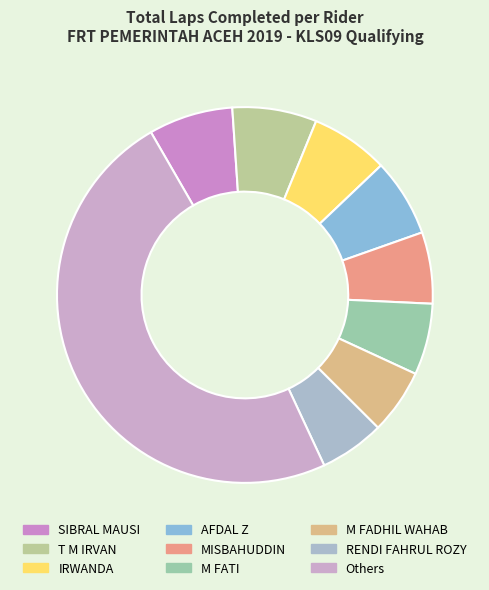

Is there any slice that represents more than half of the pie?

No